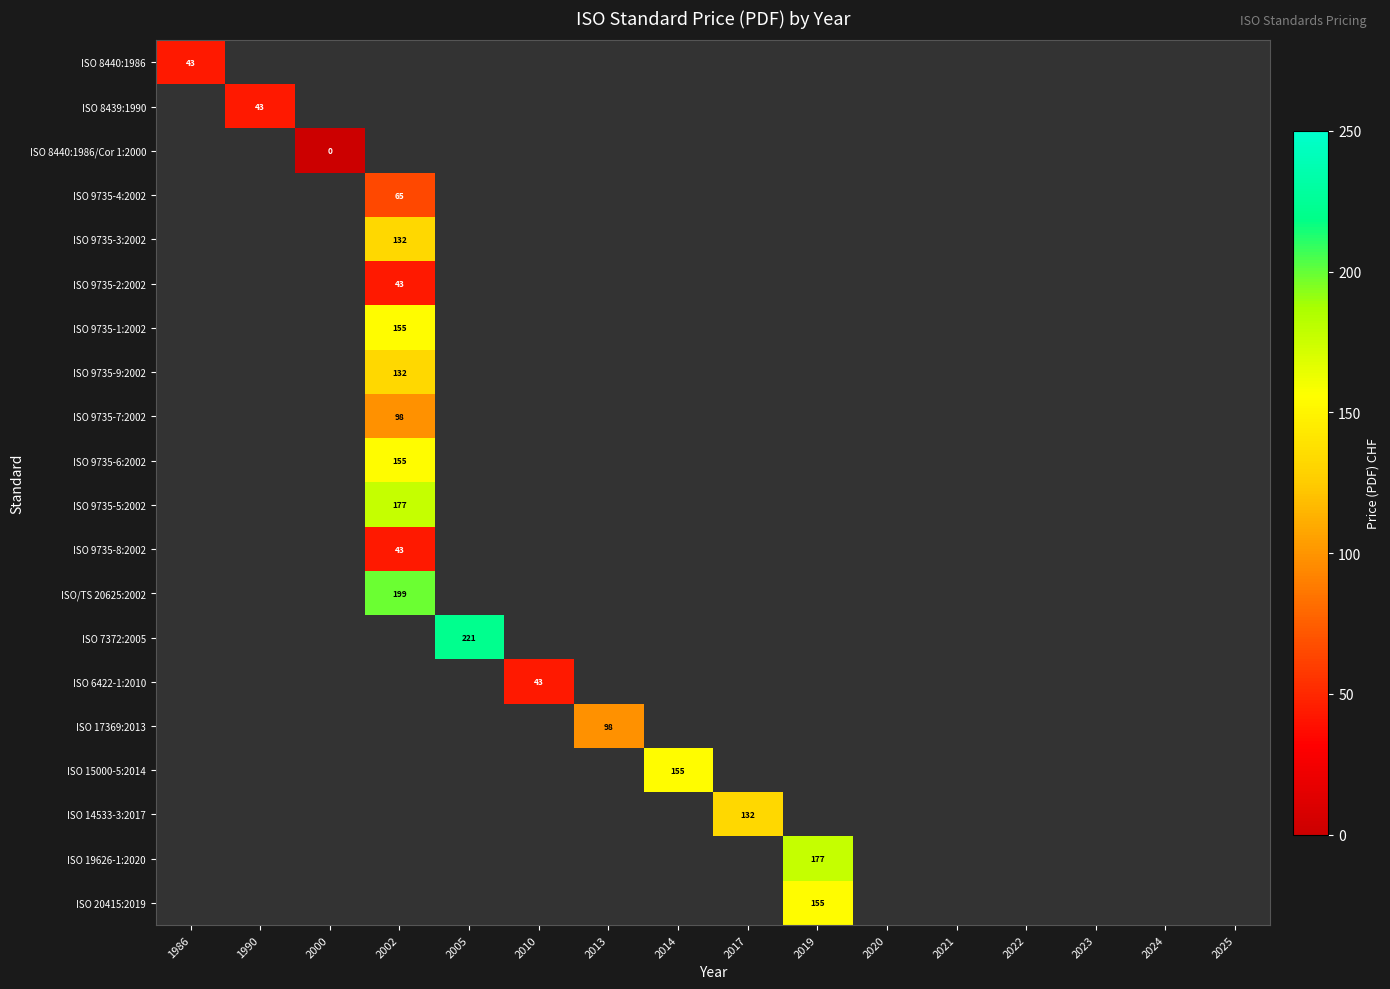

The value of ISO 14533-3:2017 at 2022 is -2. True or false?

False